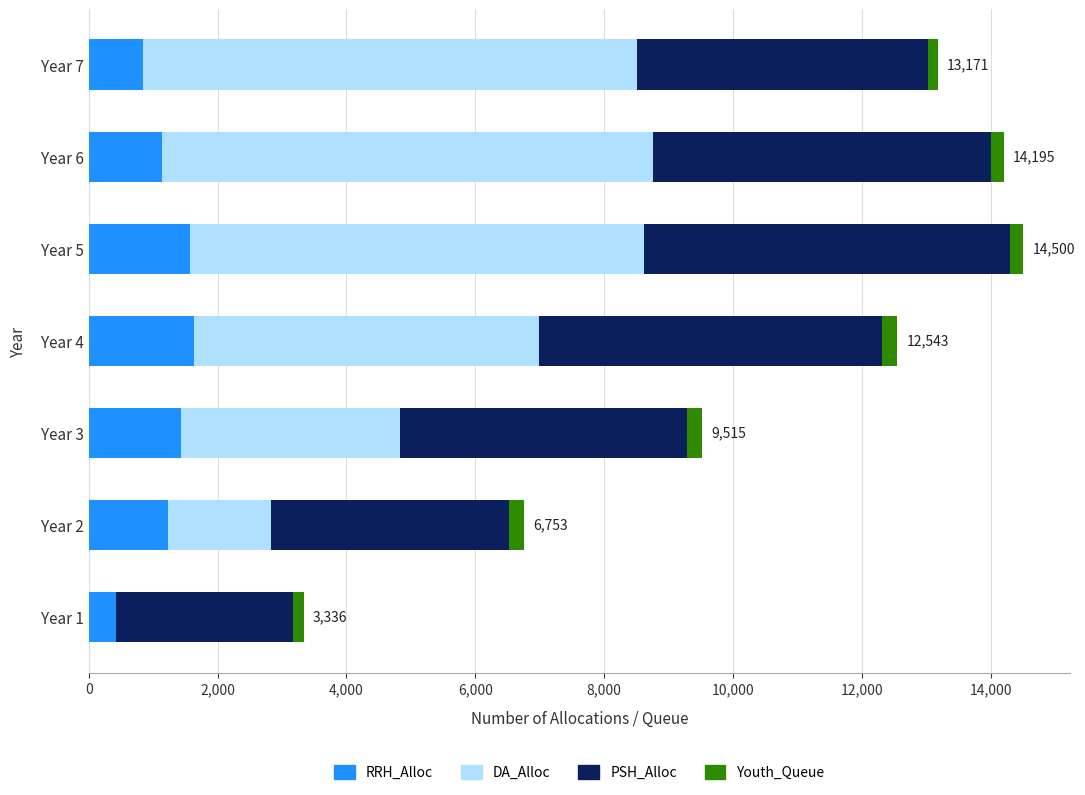

What is the difference between the maximum and minimum values in the Youth_Queue series?

74